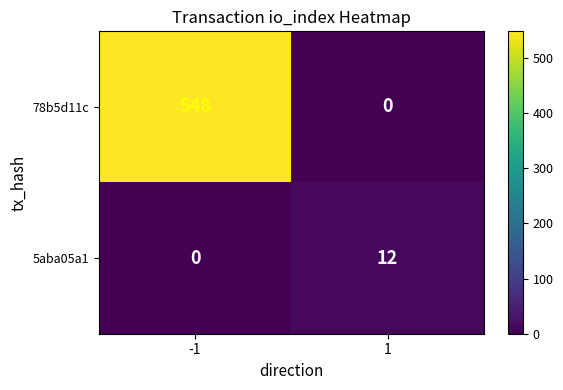

Rank the series by their average value, from lowest to highest.

5aba05a1, 78b5d11c